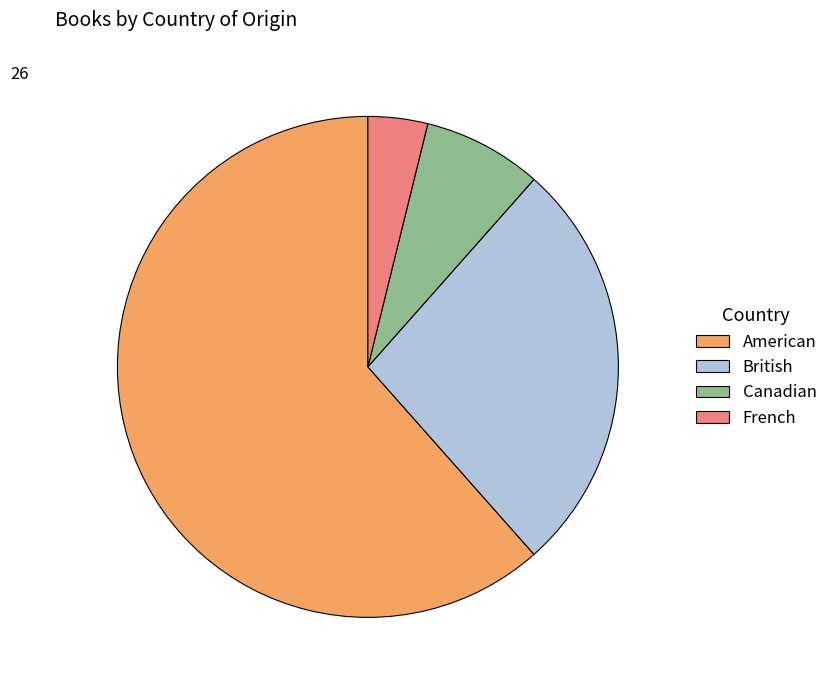

What is the ratio of the value at Canadian to the value at French?

2.0